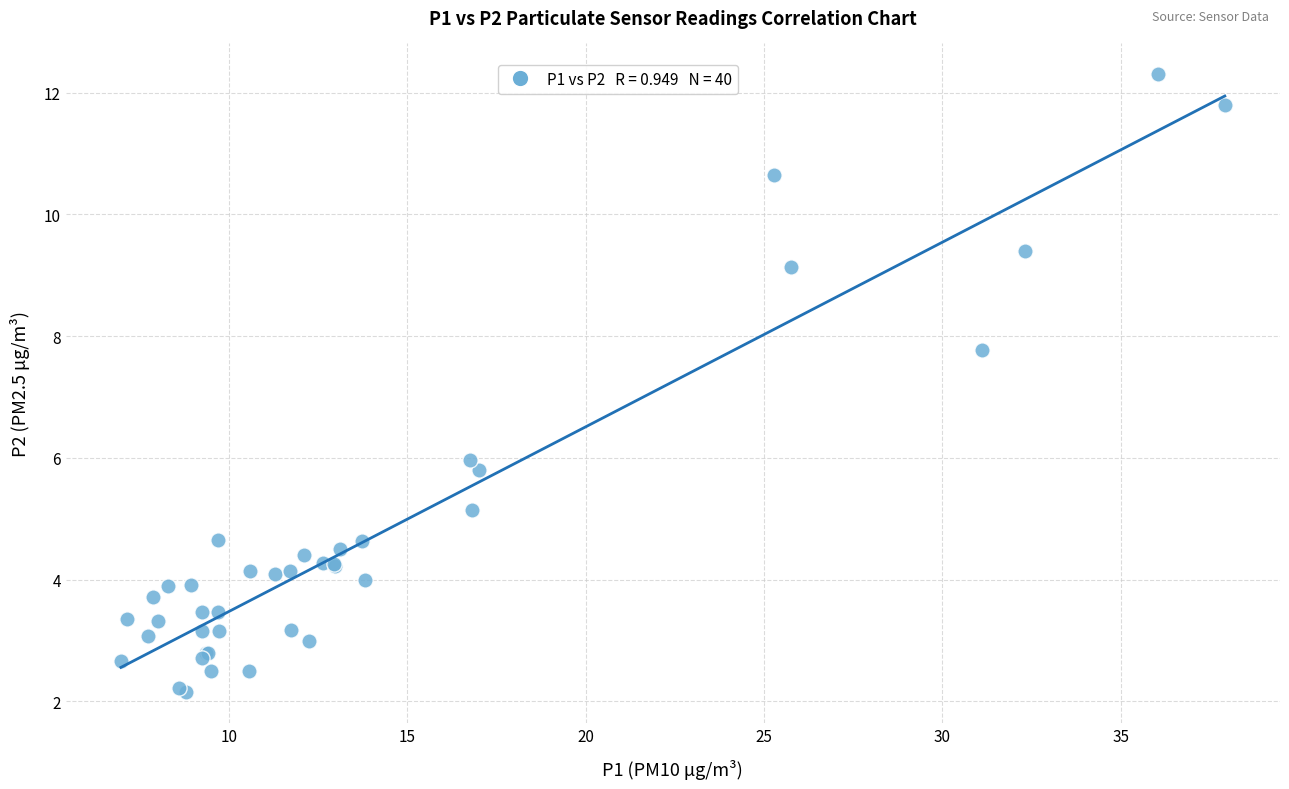

What Y value in the scatter plot is closest to 7?

7.8